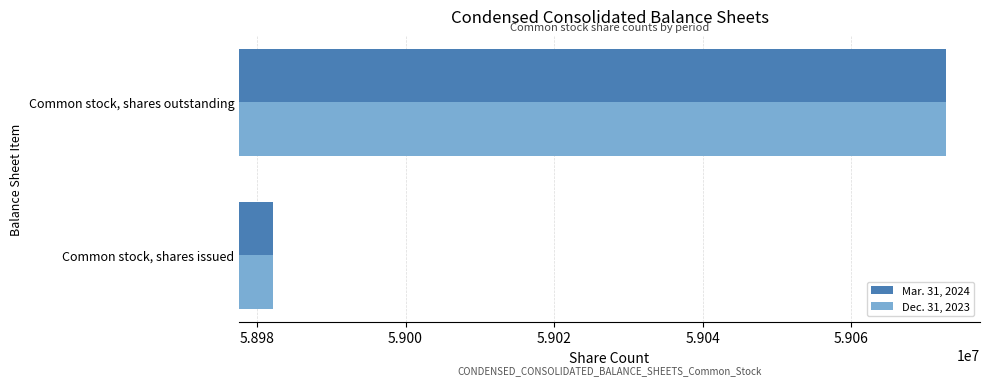

List the labels in order of Dec. 31, 2023 value, smallest first.

Common stock, shares issued, Common stock, shares outstanding